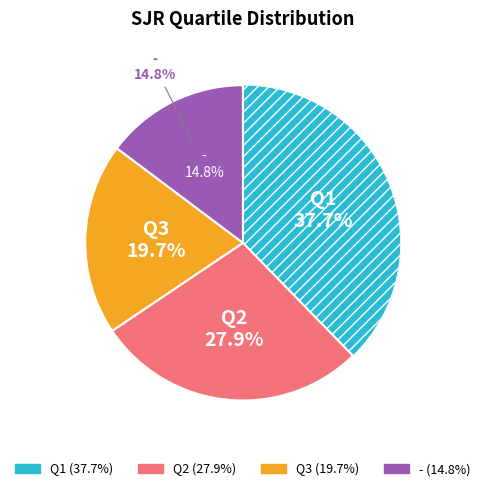

To the nearest percent, what portion does Q3 represent?

20%